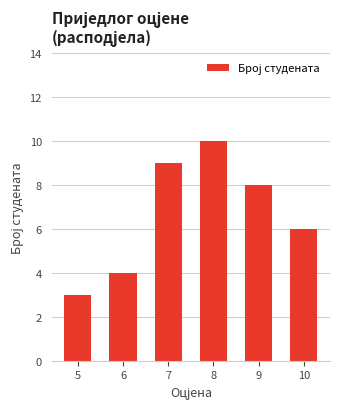

List the labels in order of value, largest first.

8, 7, 9, 10, 6, 5